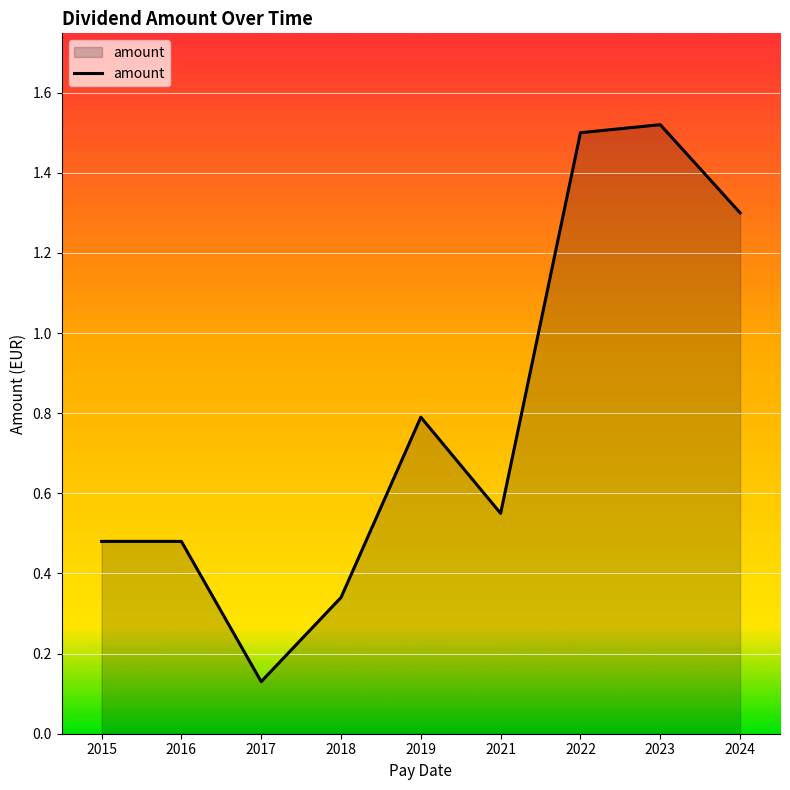

Is it true that the value at 2019 is 0.8?

True